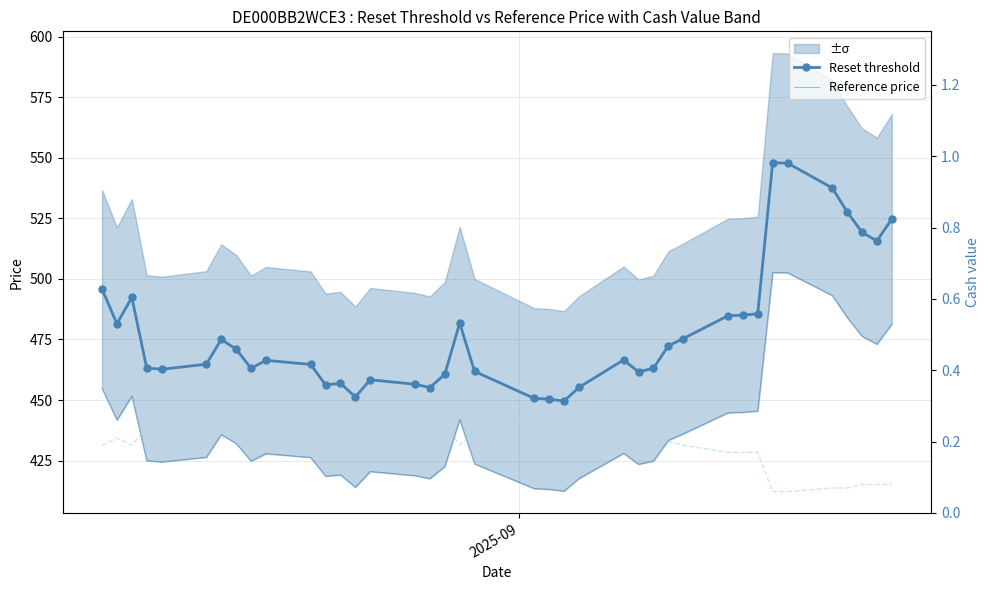

True or false: Cash value has more than 1 interior local peaks.

True